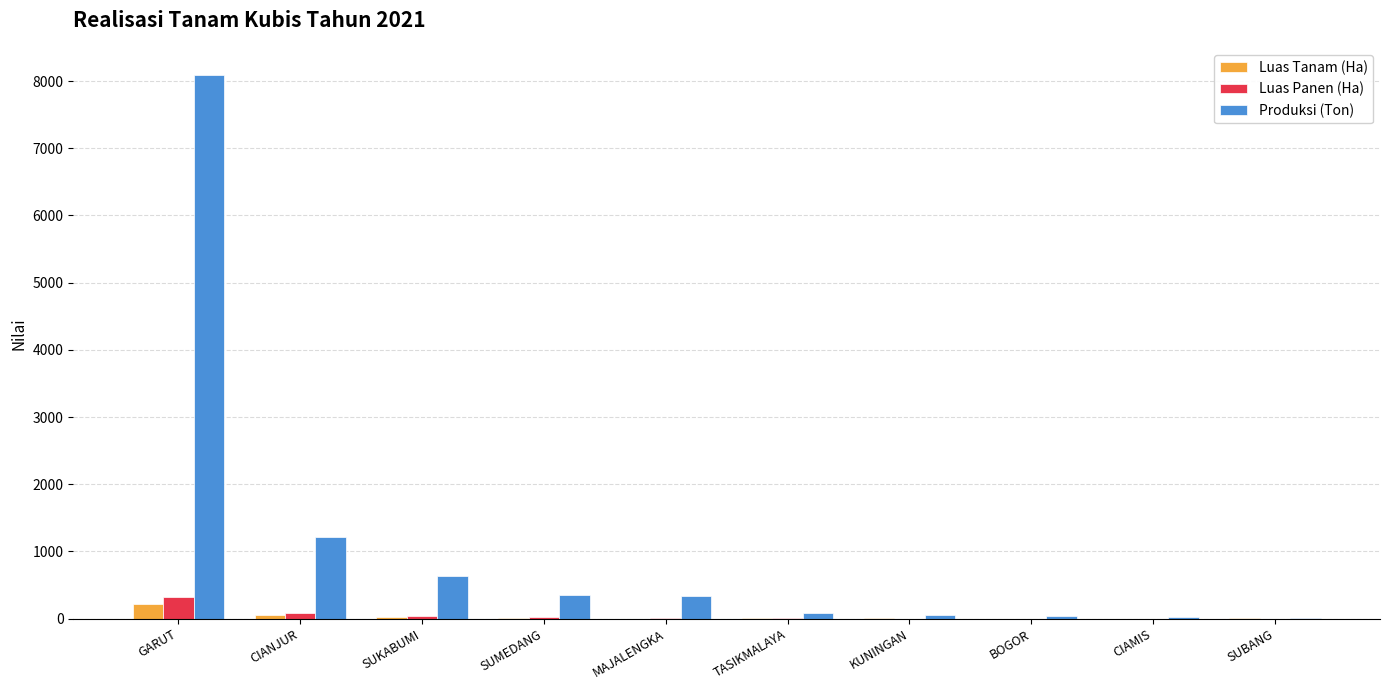

Is it true that Produksi (Ton) equals 631.9 at SUKABUMI?

True